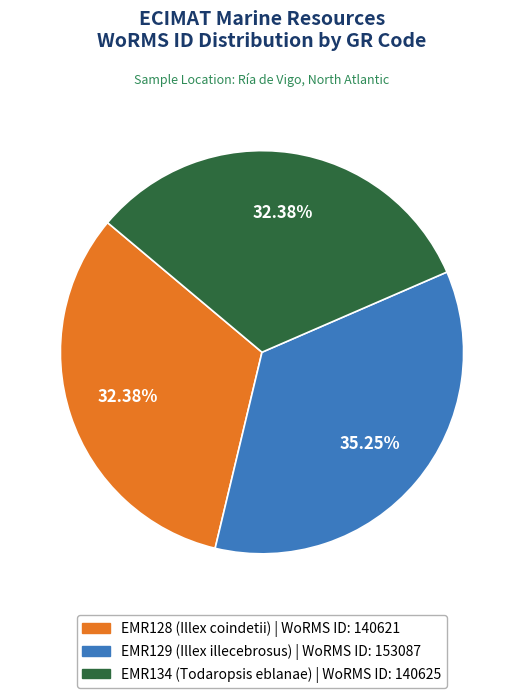

To the nearest percent, what is the difference between the largest and smallest slice percentages?

3%